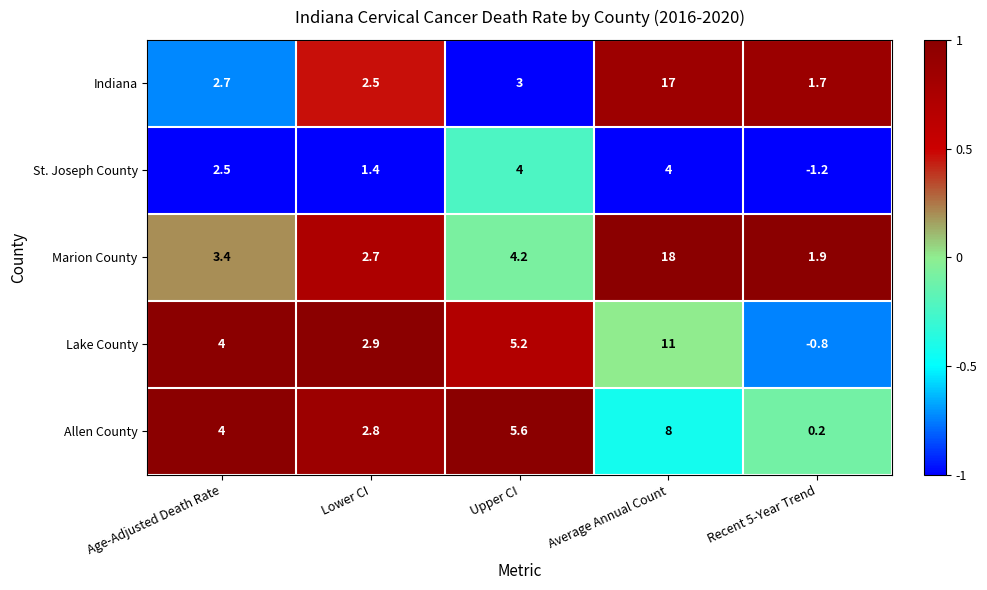

How many data points does each series have?

5